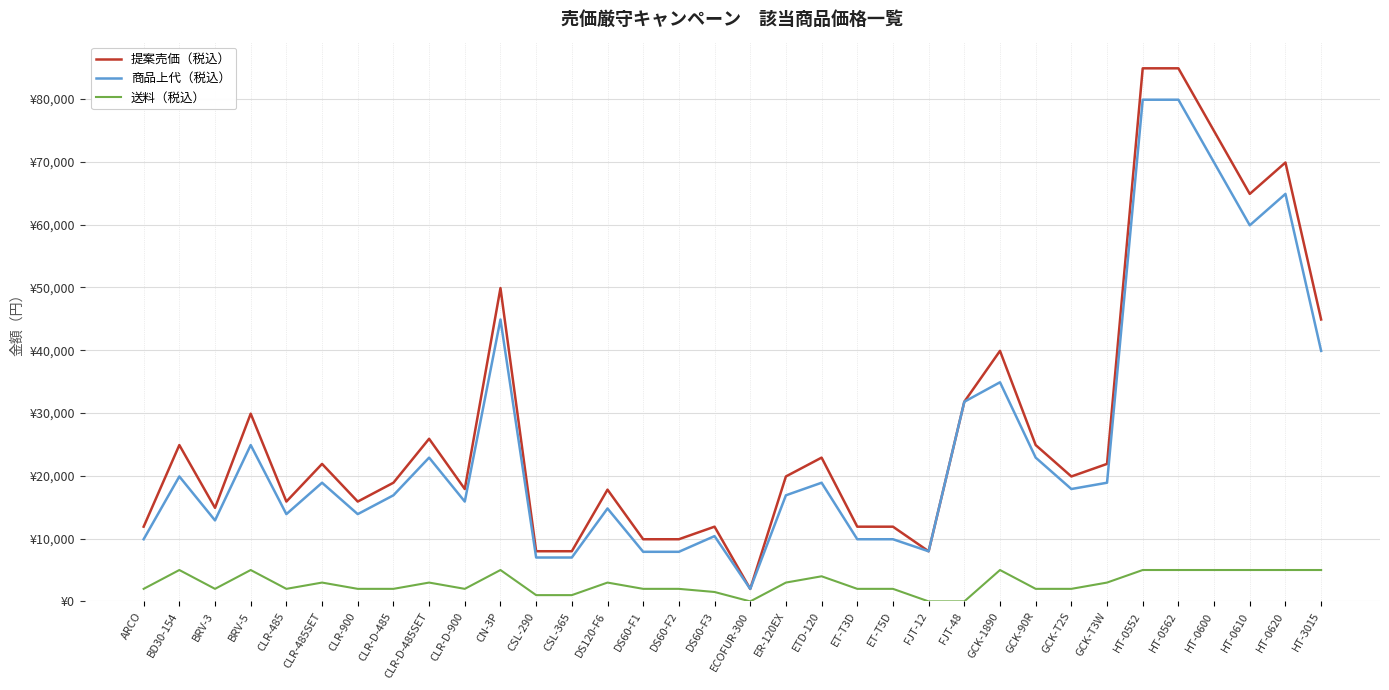

What are all the series names shown in the legend?

提案売価（税込）, 商品上代（税込）, 送料（税込）